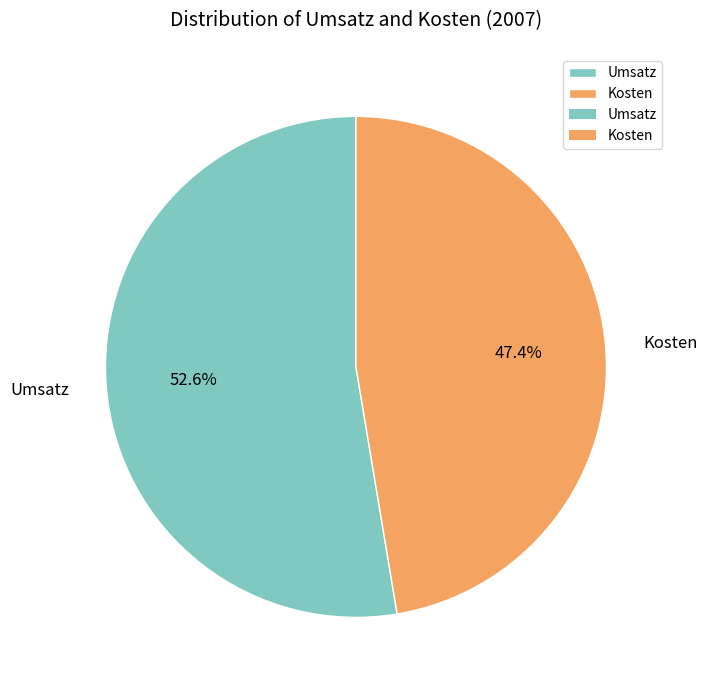

To the nearest percent, what portion does Kosten represent?

47%